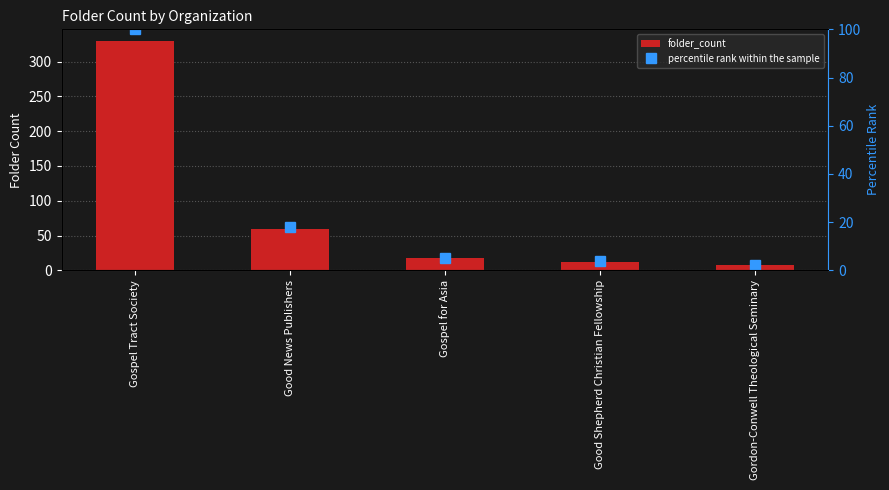

The value of percentile rank within the sample at Good News Publishers is 18. True or false?

True